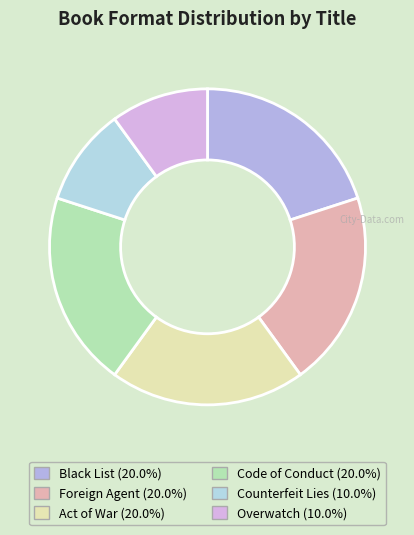

Is there any slice that represents more than half of the pie?

No